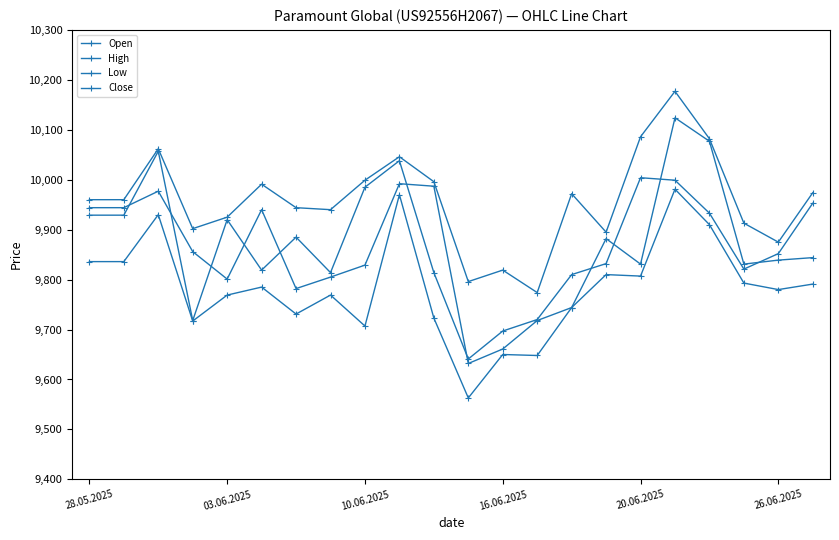

Does the chart have visible grid lines?

No